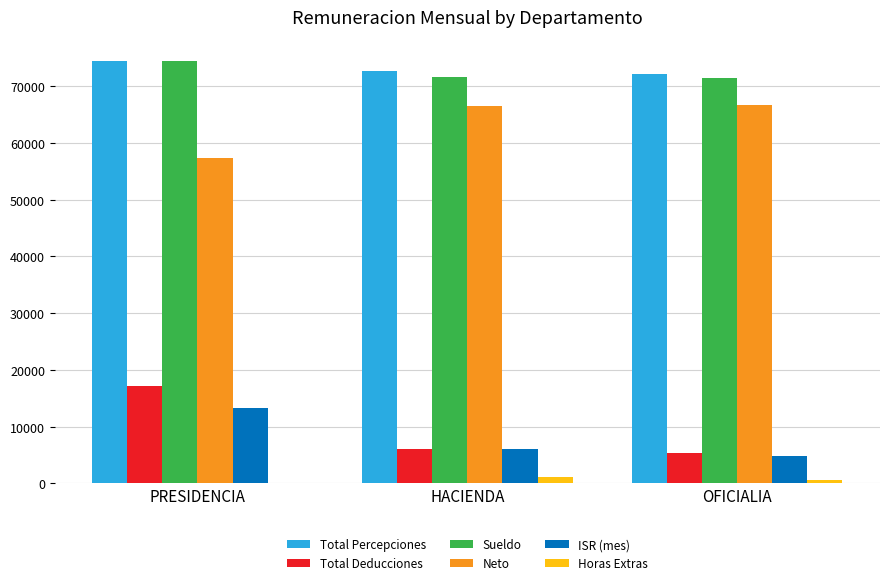

Is the value of ISR (mes) at HACIENDA greater than the value of Horas Extras at OFICIALIA?

Yes